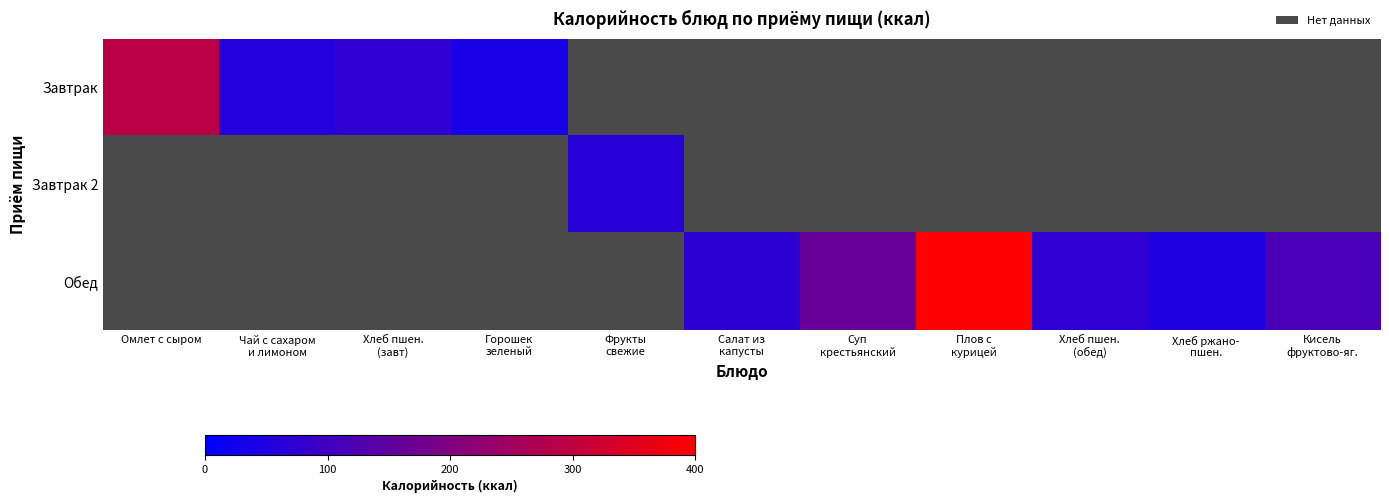

What is the smallest value displayed?

38.8